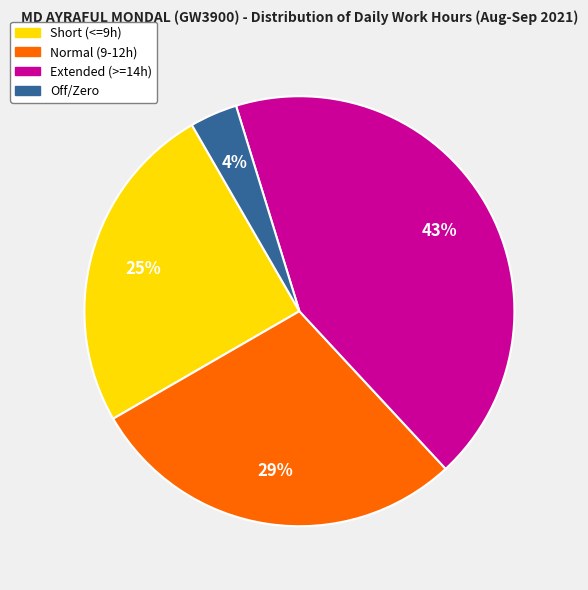

To the nearest percent, what is the difference between the largest and smallest slice percentages?

39%